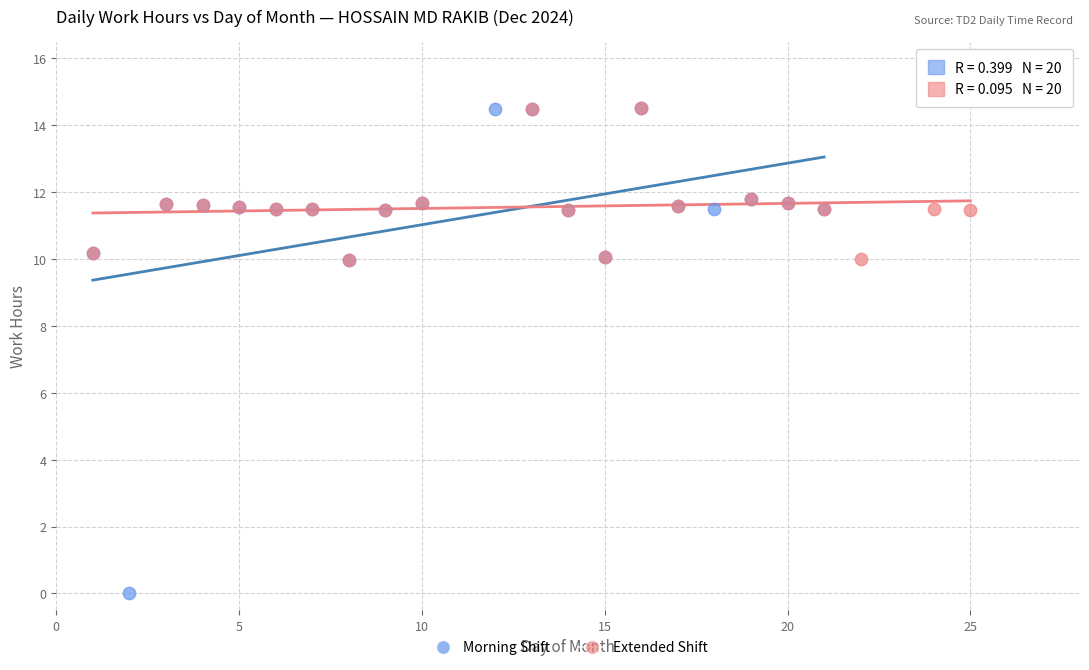

What are all the series names shown in the legend?

Morning Shift, Extended Shift